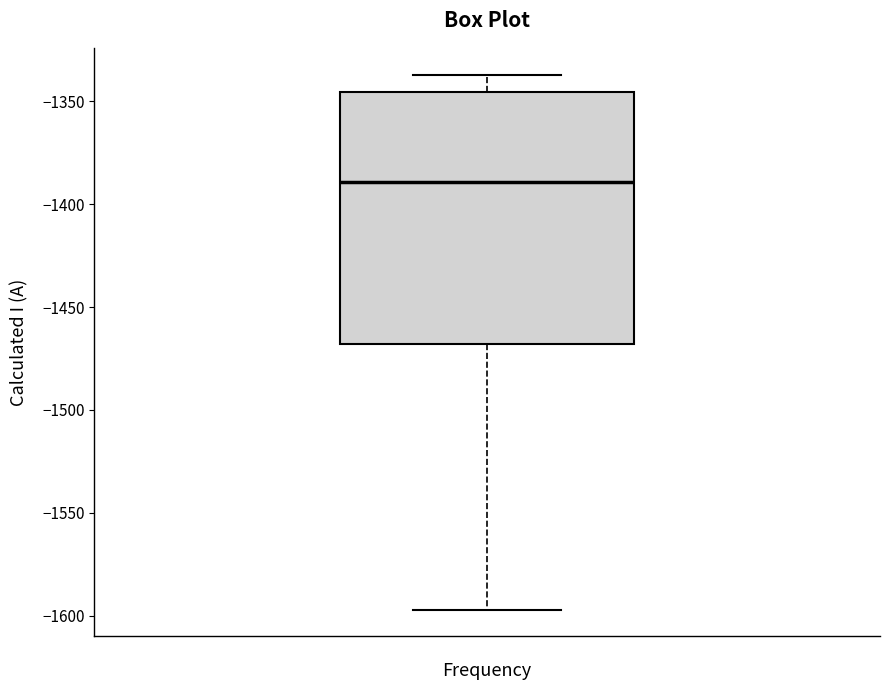

Where does the upper whisker of the box end on the y-axis? The values are not printed on the chart, so give them approximately, as read against the axis.

-1335